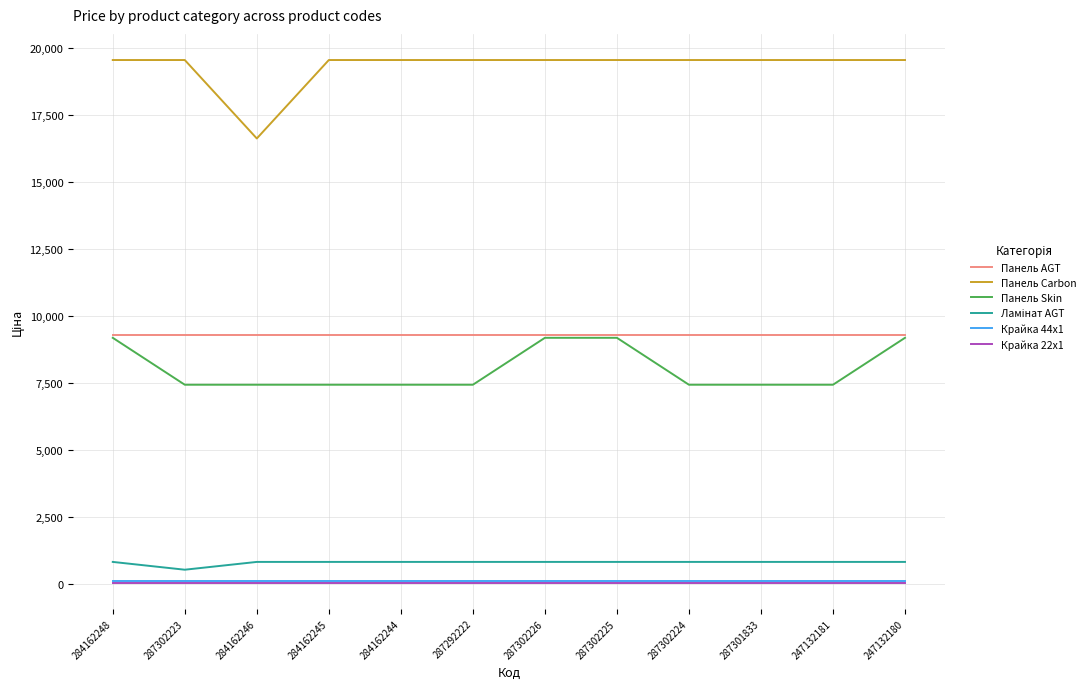

The Крайка 44x1 series shows 111.8 at 287302223. True or false?

True